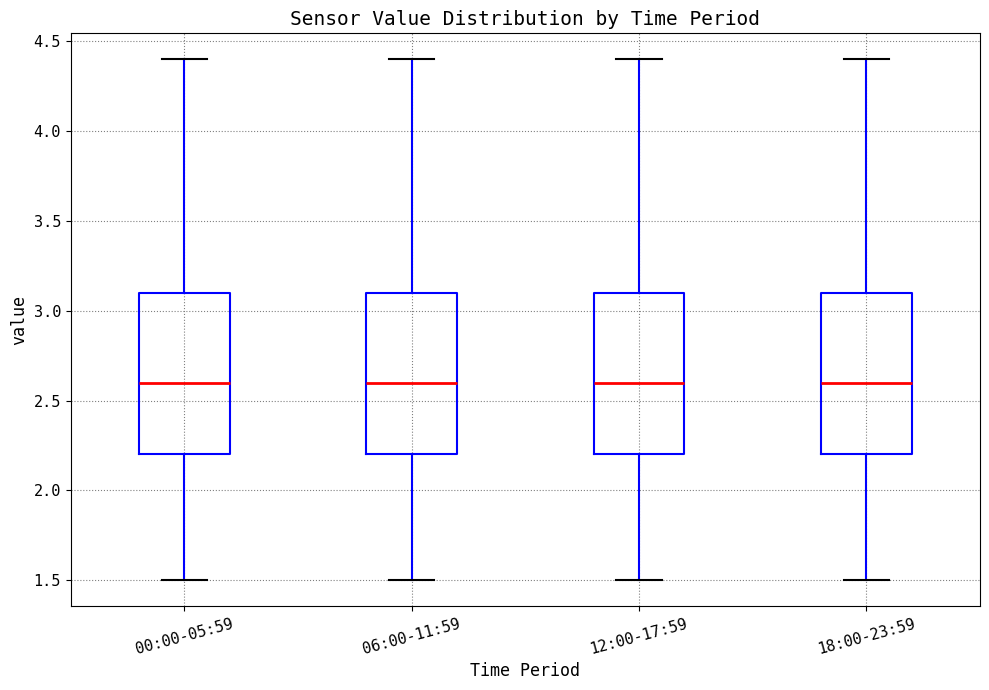

Reading left to right, read every box against the y-axis: the position of its median line, the range the box covers, and the ends of its whiskers. The values are not printed on the chart, so give them approximately, as read against the axis.

00:00-05:59: median 2.6, box 2.2 to 3.1, whiskers 1.5 to 4.4
06:00-11:59: median 2.6, box 2.2 to 3.1, whiskers 1.5 to 4.4
12:00-17:59: median 2.6, box 2.2 to 3.1, whiskers 1.5 to 4.4
18:00-23:59: median 2.6, box 2.2 to 3.1, whiskers 1.5 to 4.4